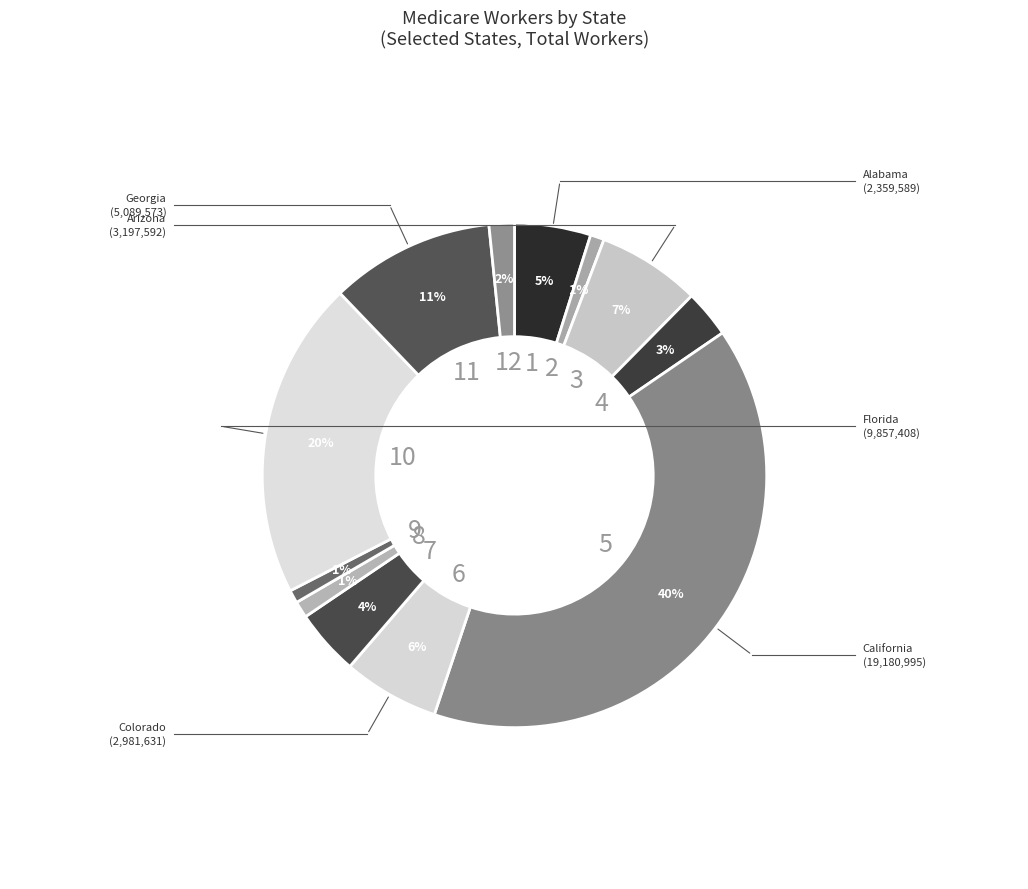

How many slices are in this pie chart?

12